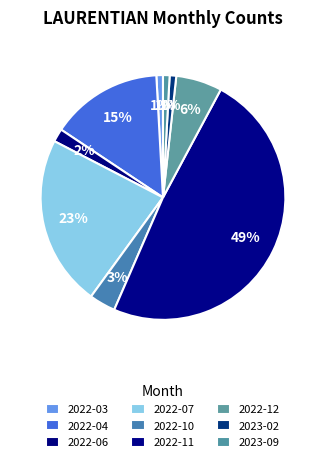

How many slices are in this pie chart?

9